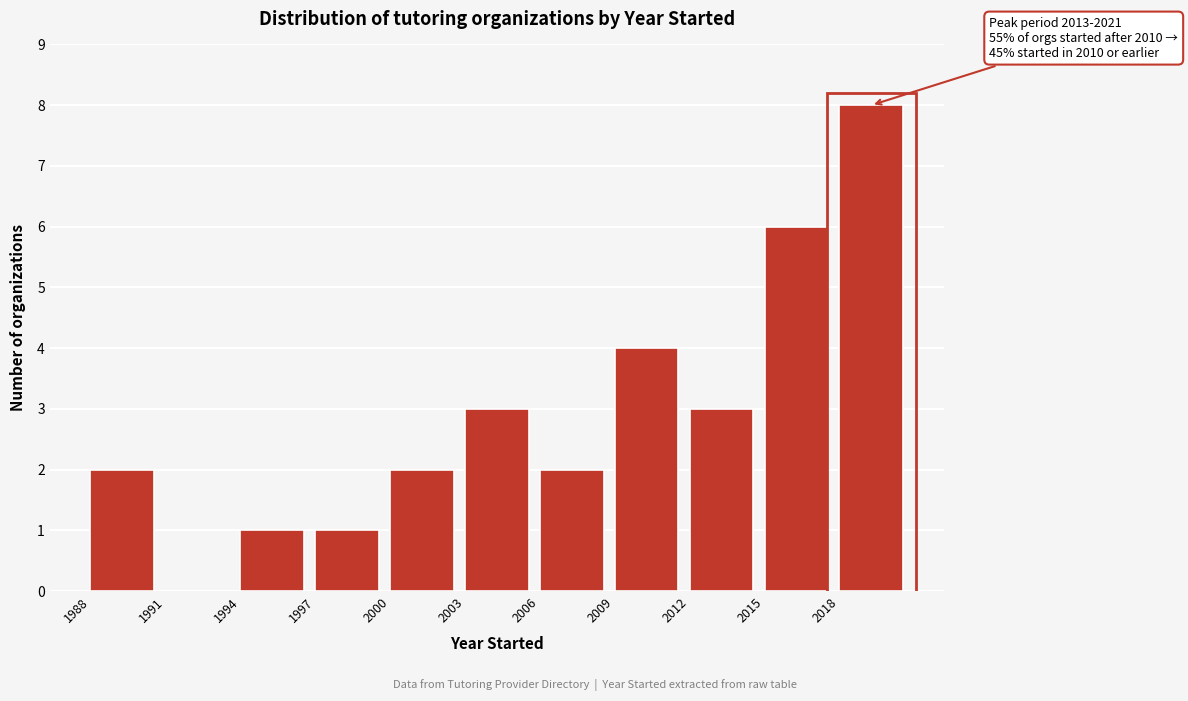

Which range on the x-axis has the tallest bar?

2018 to 2021